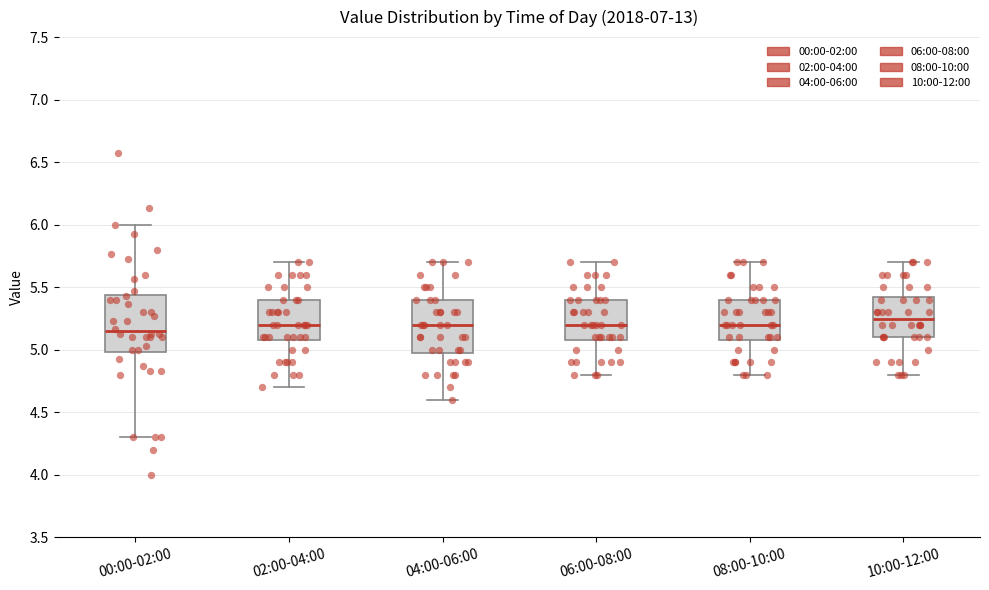

Where is the upper edge of the box for 06:00-08:00 on the y-axis? The values are not printed on the chart, so give them approximately, as read against the axis.

5.40